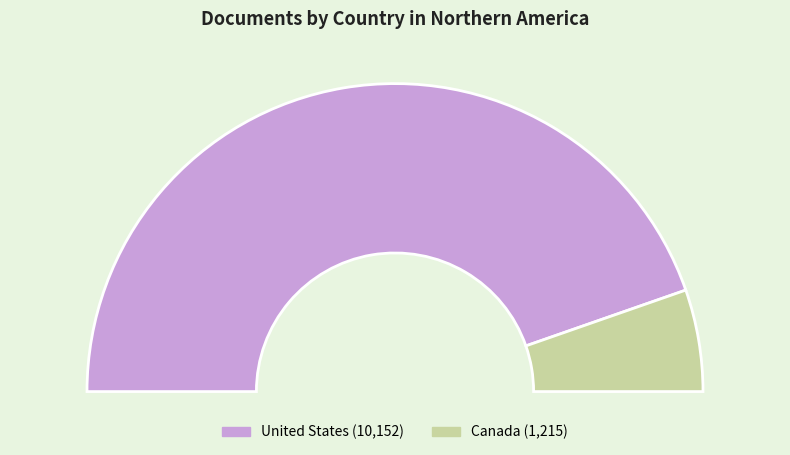

What is the ratio of the value at Canada to the value at United States?

0.1